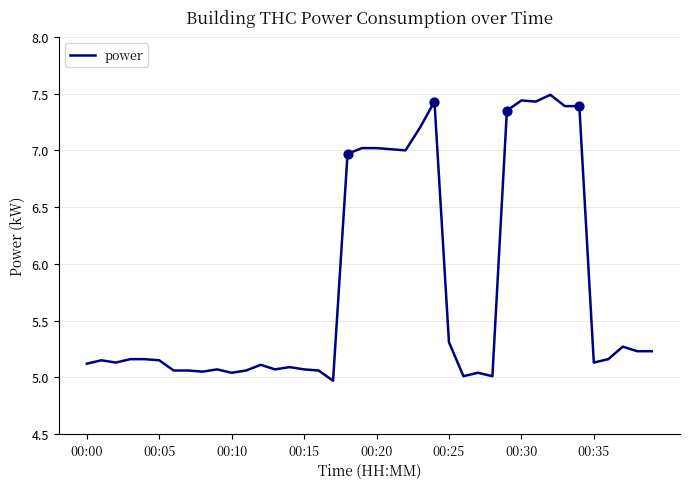

What is the difference between the maximum and minimum values?

2.5